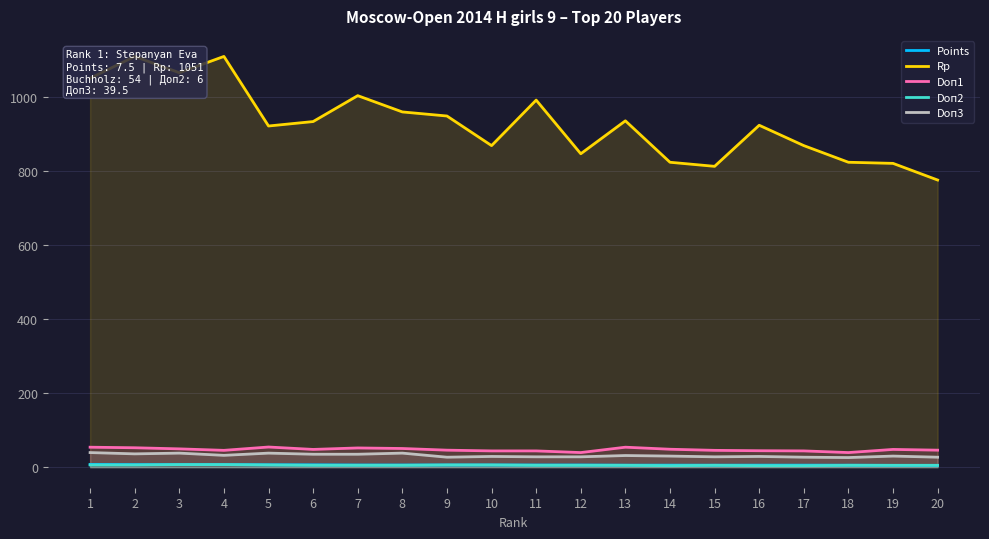

What is the maximum value shown in the chart?

1110.0